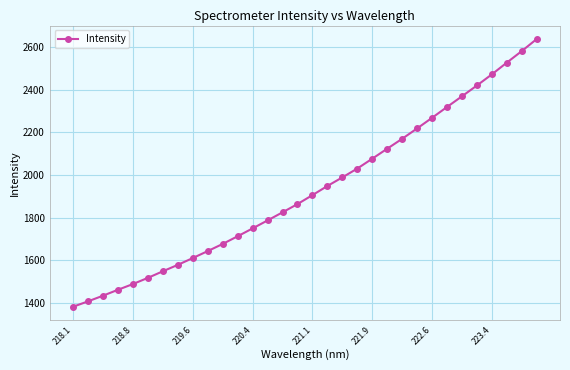

Does the chart display data point markers on the line(s)?

Yes